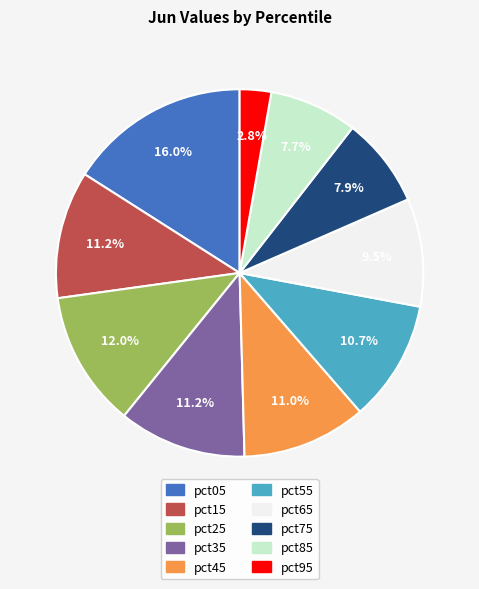

Which slice is the largest?

pct05